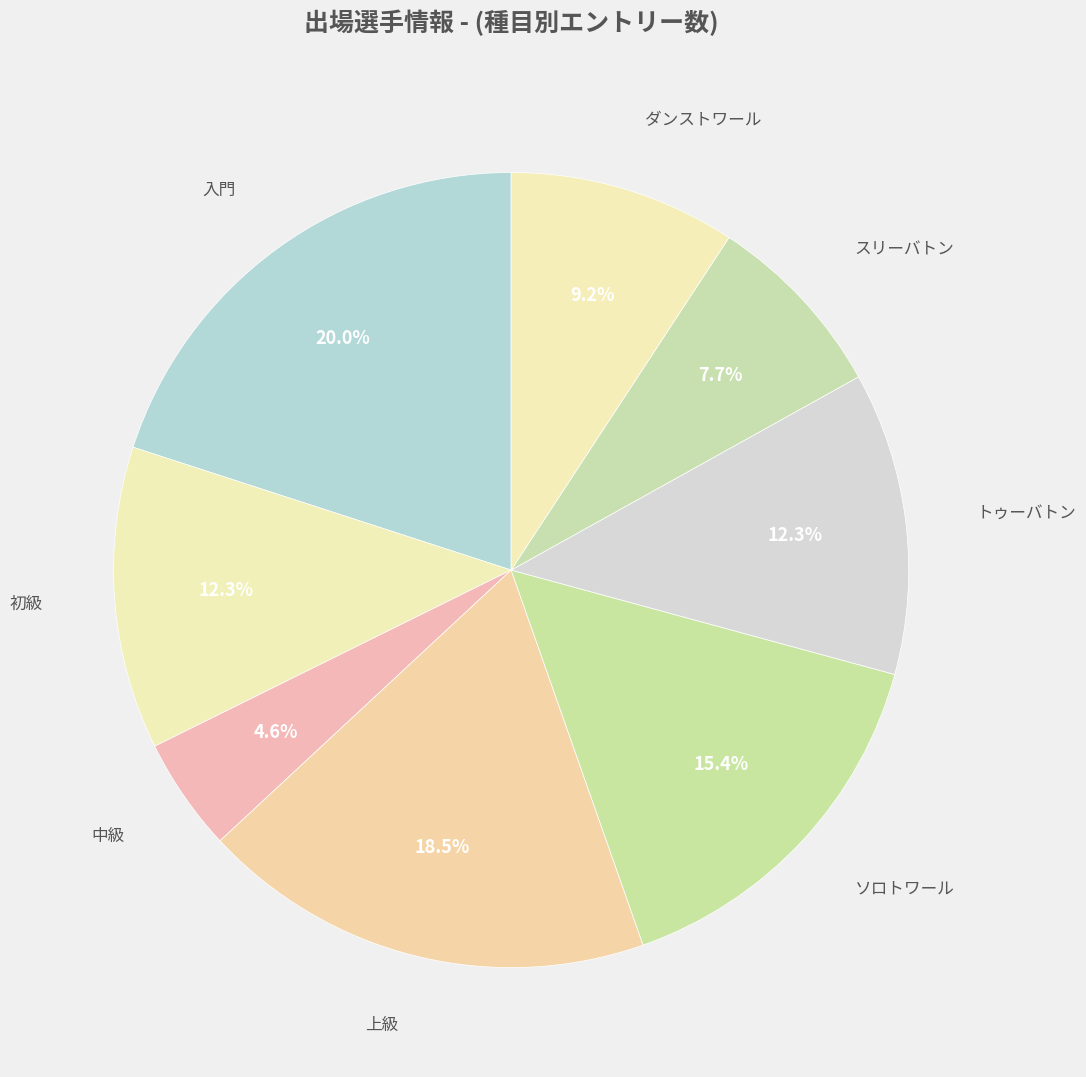

Which slice is the largest?

入門